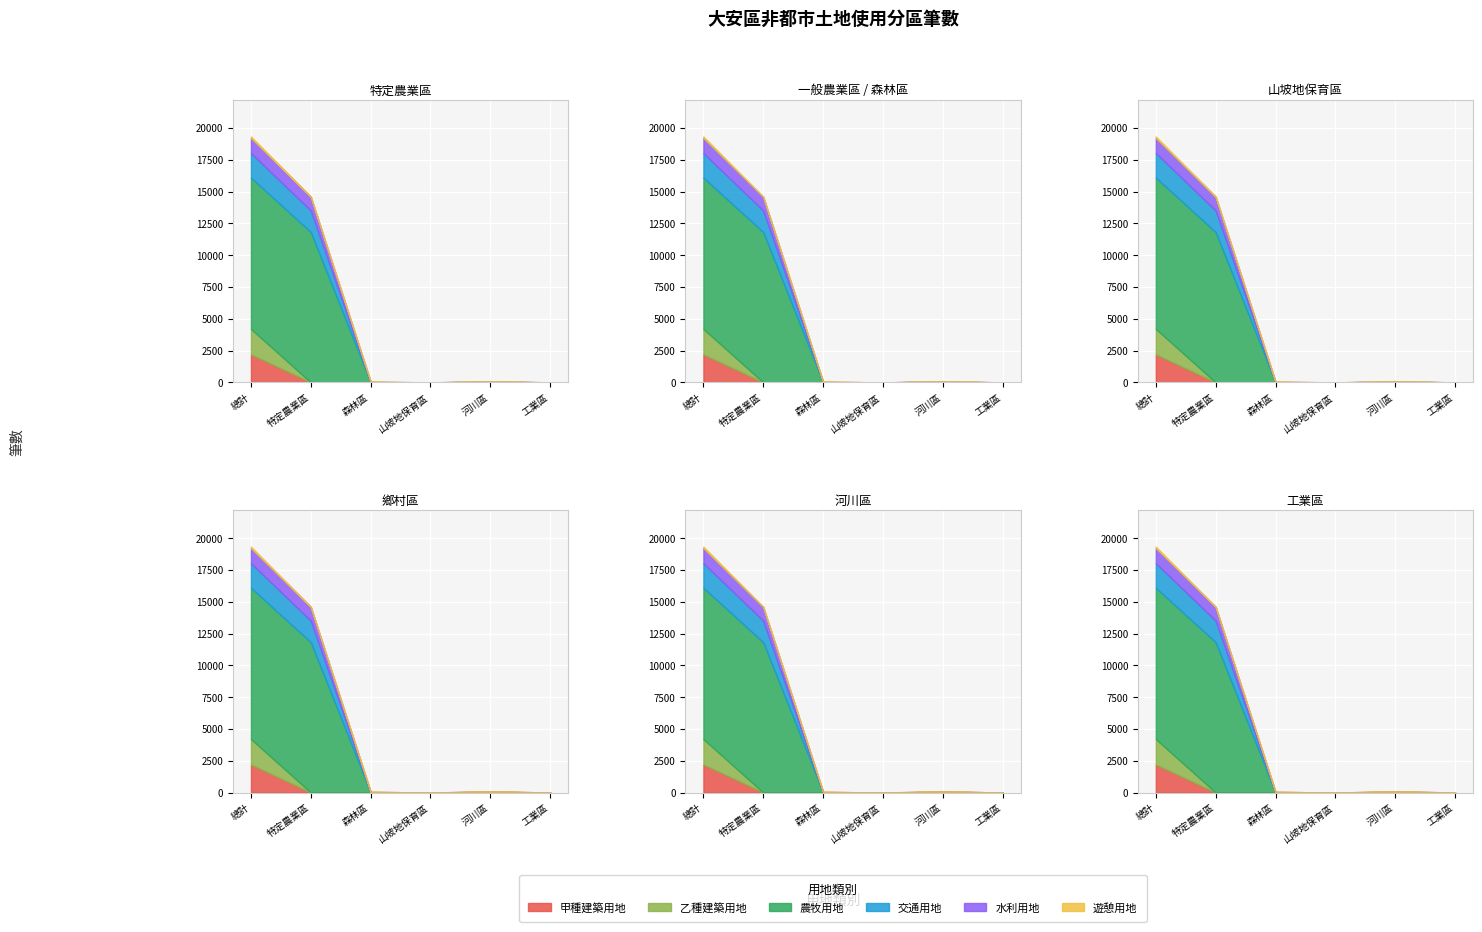

Is it true that 遊憩用地 equals 65 at 總計?

False